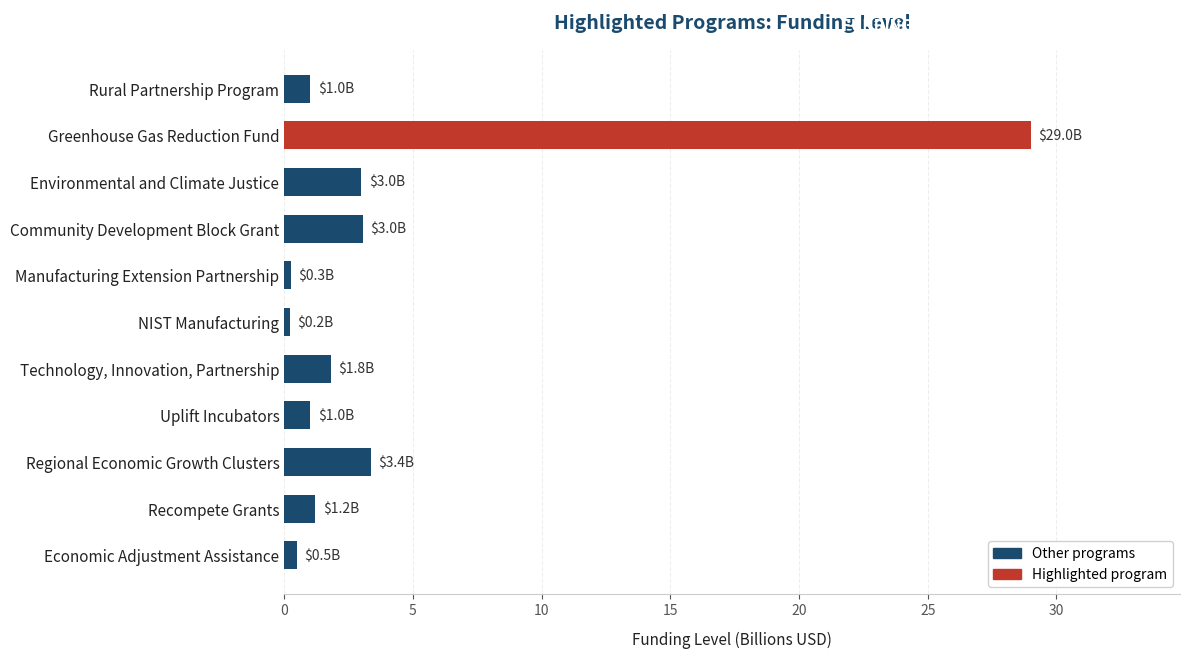

What is the change in value from Environmental and Climate Justice to Uplift Incubators?

-2.0